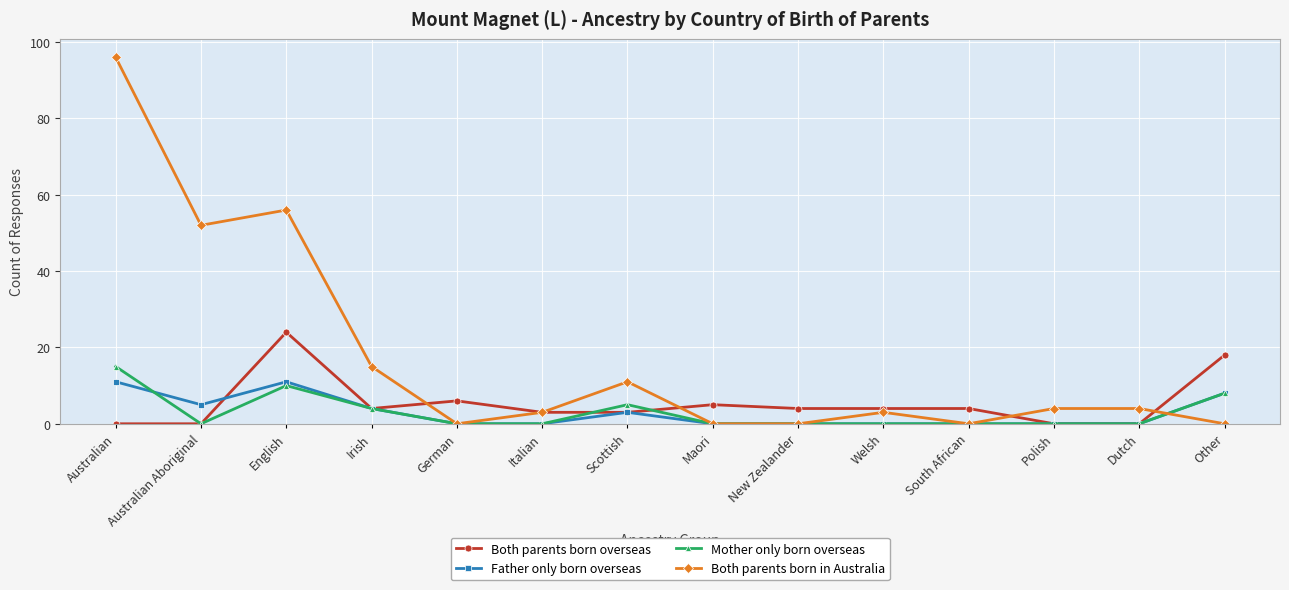

True or false: Father only born overseas and Mother only born overseas cross at least once.

True